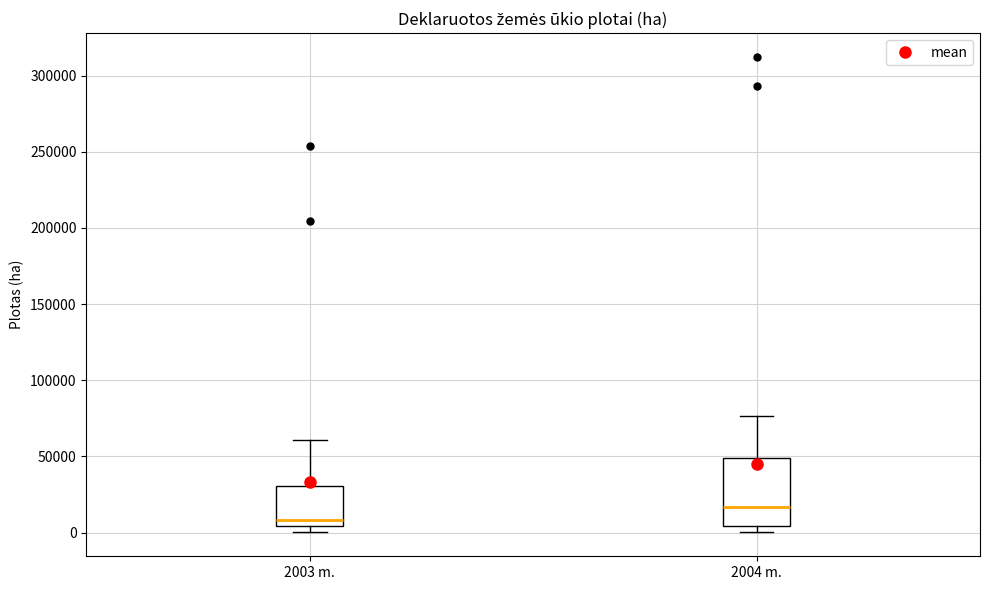

Which box is the tallest, from its lower edge to its upper edge?

2004 m.